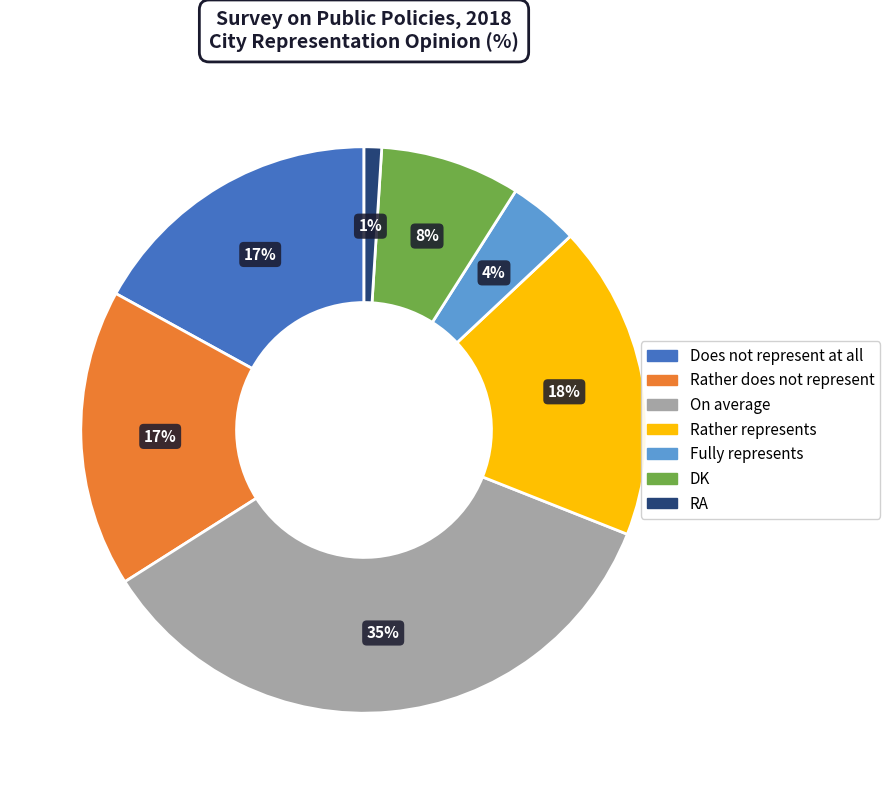

Is the sum of On average and Fully represents greater than half?

No